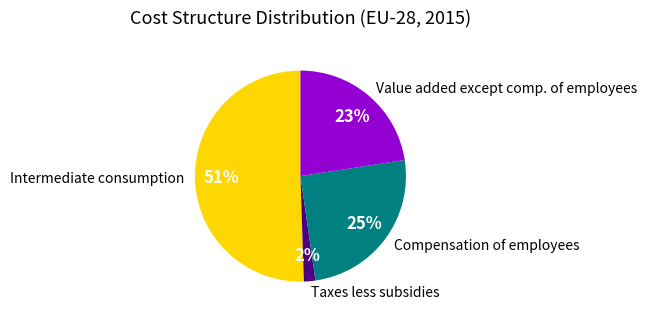

Which slice is the smallest?

Taxes less subsidies